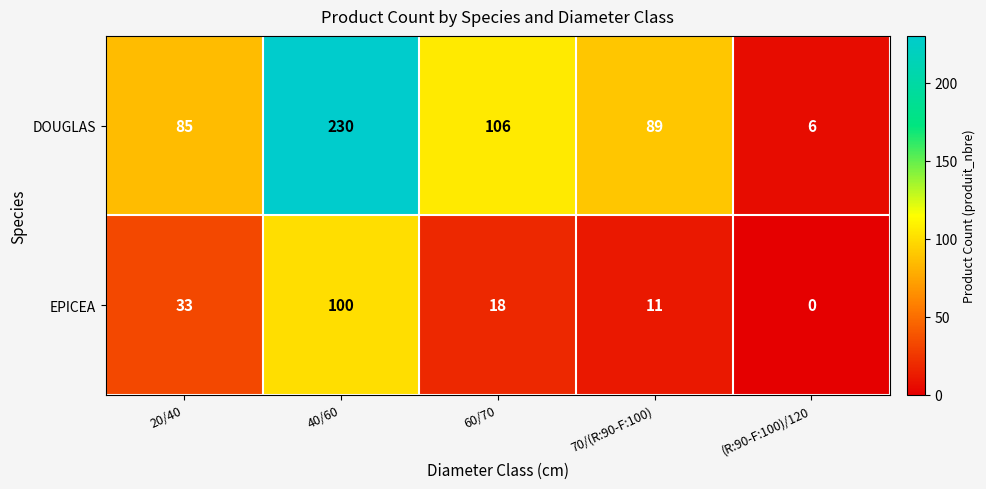

Rank the series by their maximum value, from lowest to highest.

EPICEA, DOUGLAS